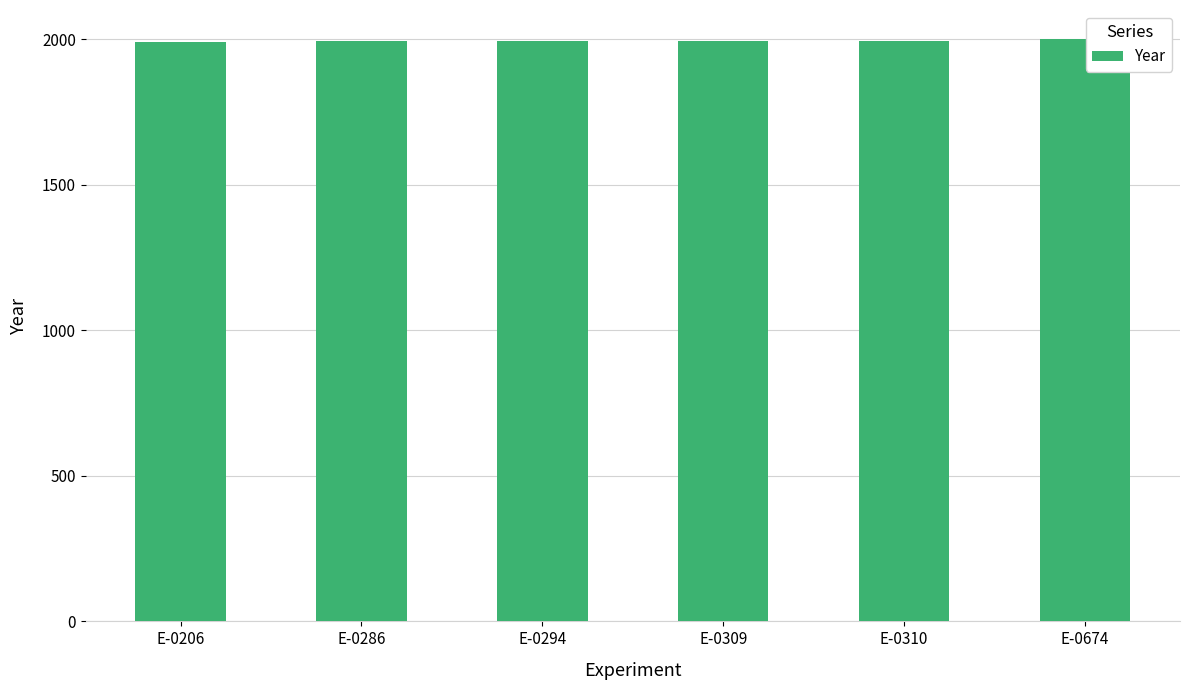

How many data points does each series have?

6